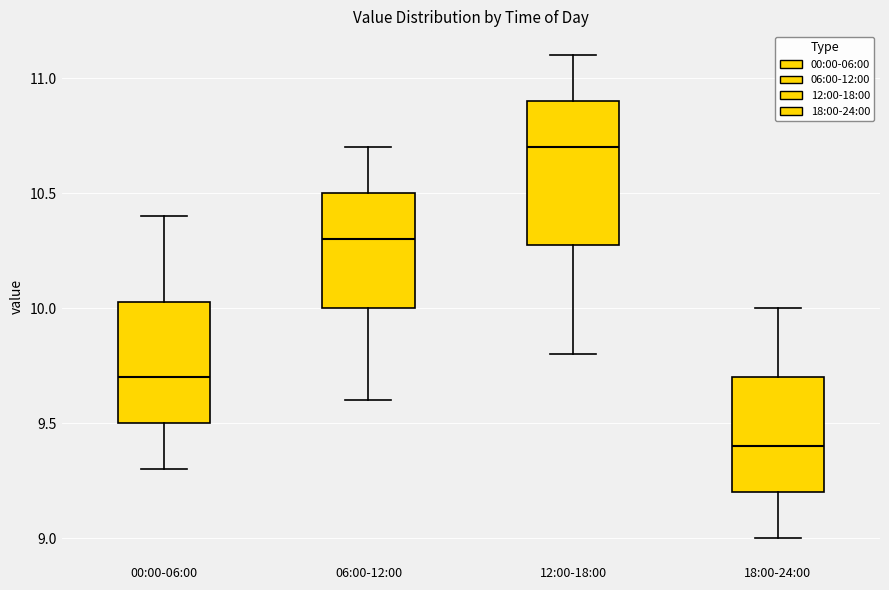

Comparing the boxes themselves (not the whiskers), which one is the tallest?

12:00-18:00